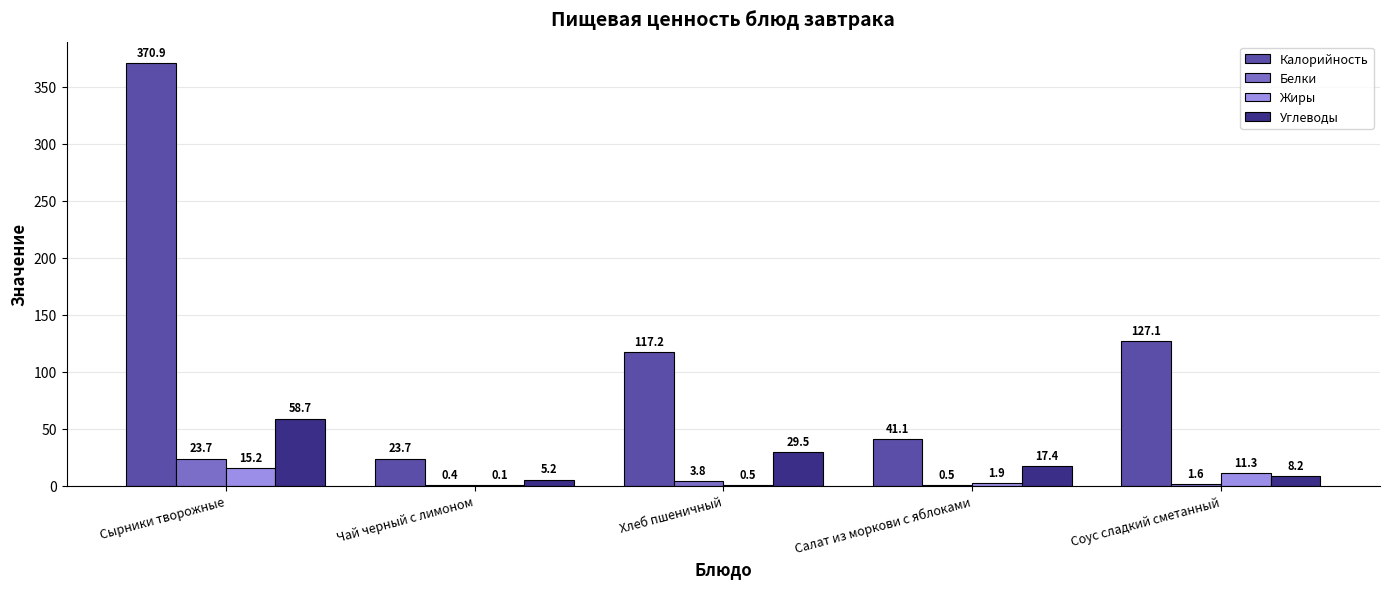

How many data points does each series have?

5